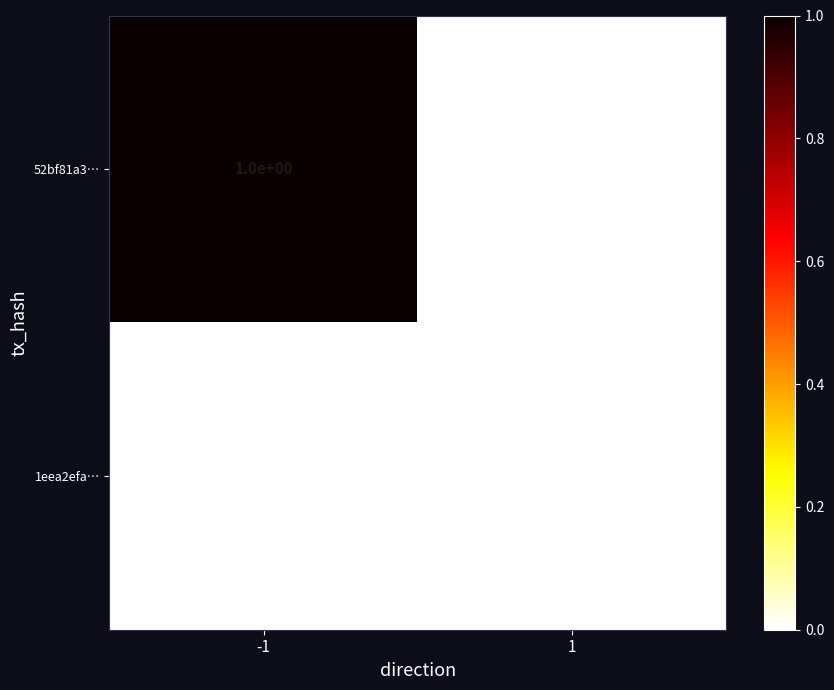

Reading left to right, extract all data points from this chart.

52bf81a3…: -1=1	1=0
1eea2efa…: -1=0	1=0